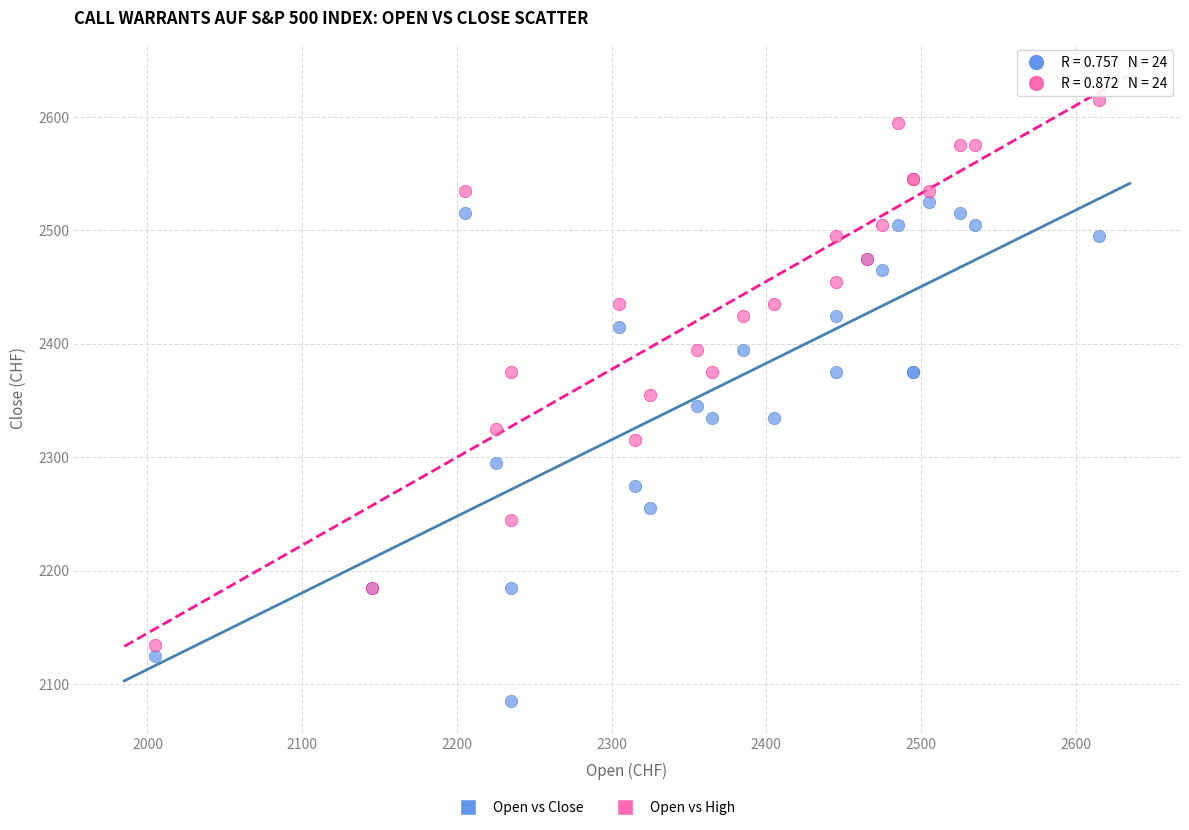

Which series contains the highest Y value?

Open vs High